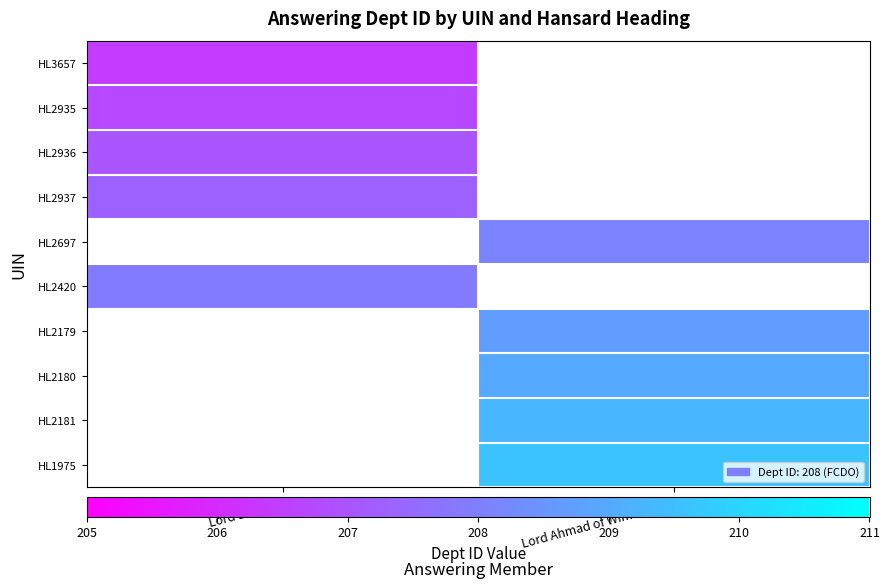

What is the minimum value for HL2936?

207.0